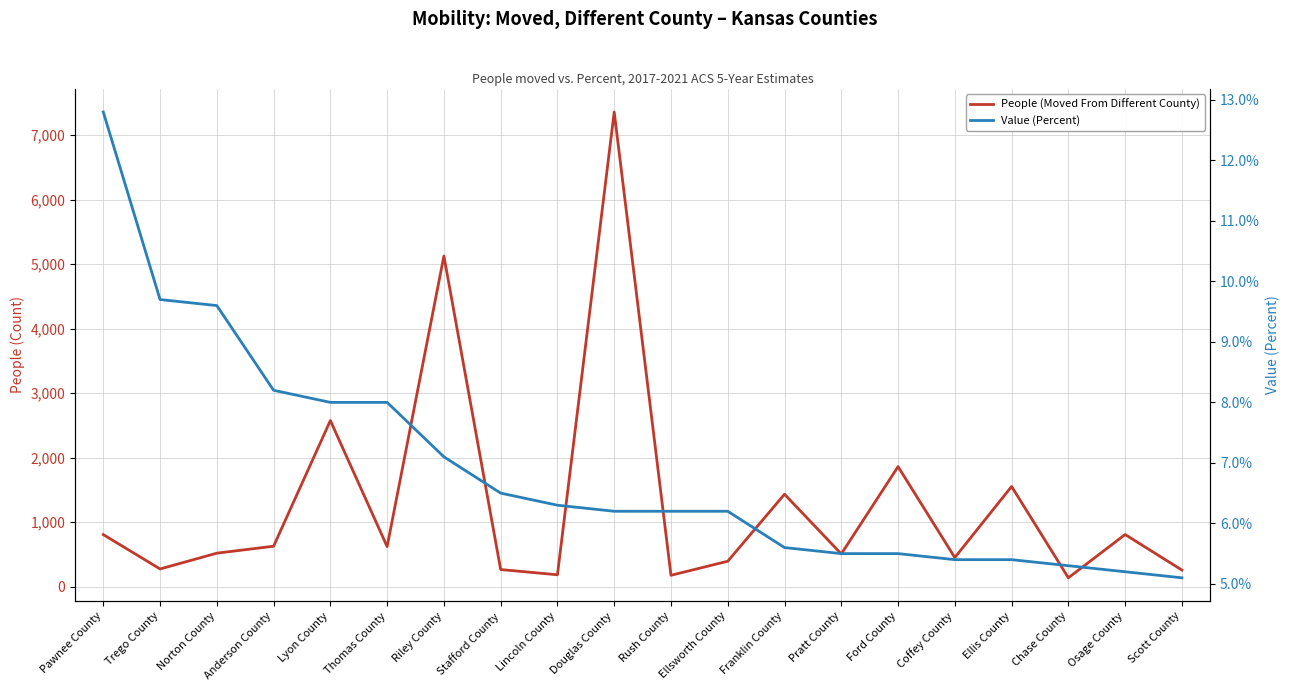

The value of Value (Percent) at Lyon County is 12.0. True or false?

False